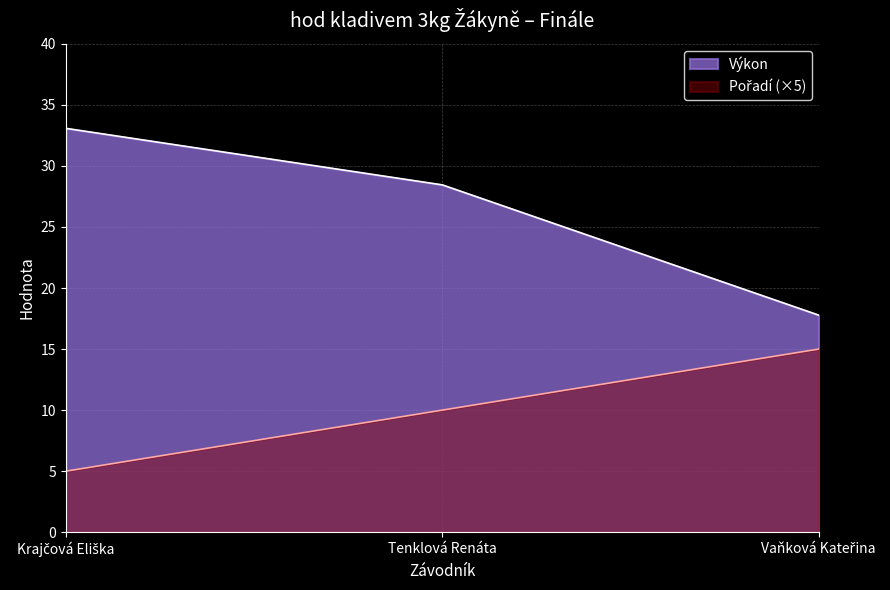

Which series has the largest range (max minus min)?

Výkon